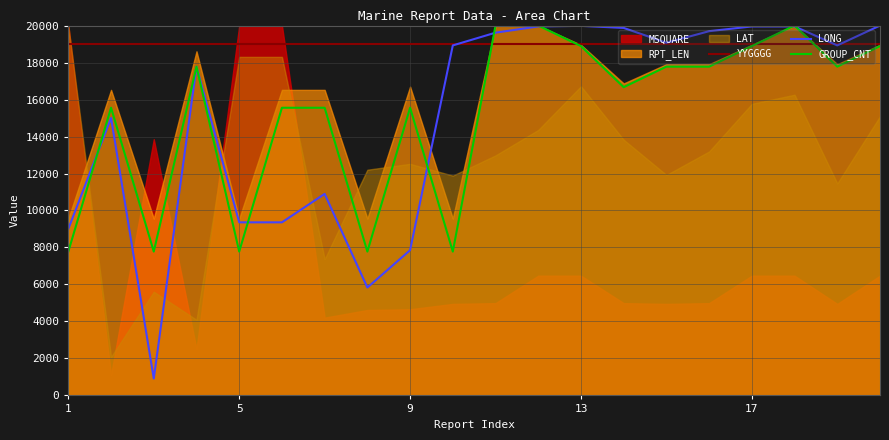

What is the highest value of the GROUP_CNT series?

20000.0